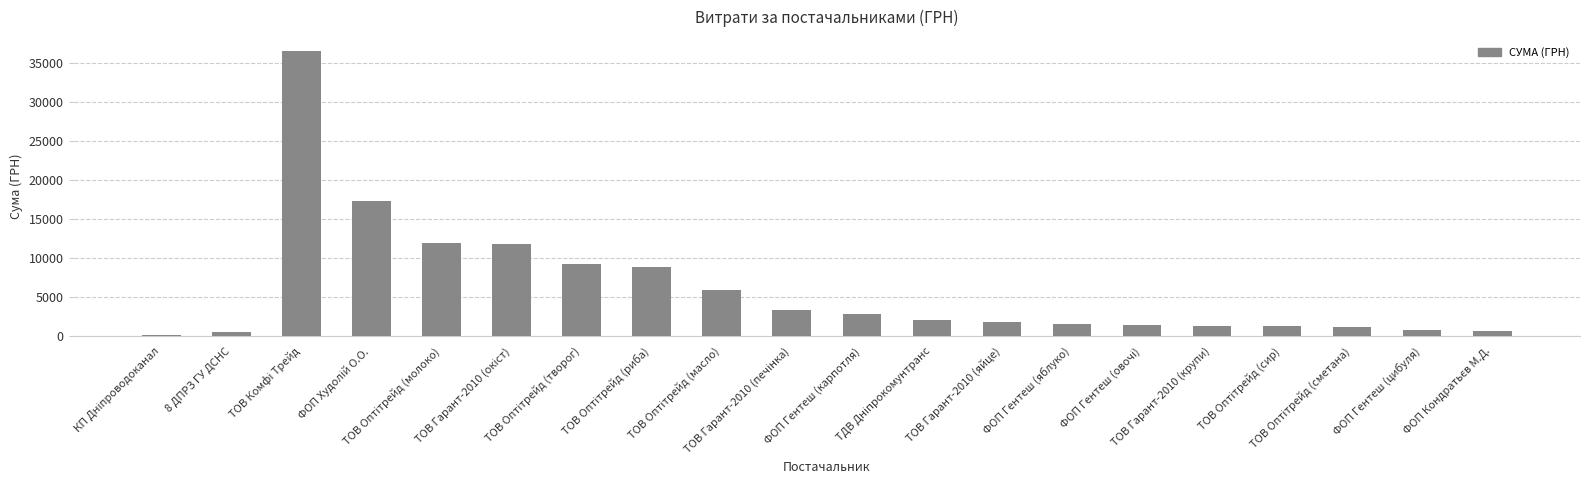

How many data points are less than 2122?

10